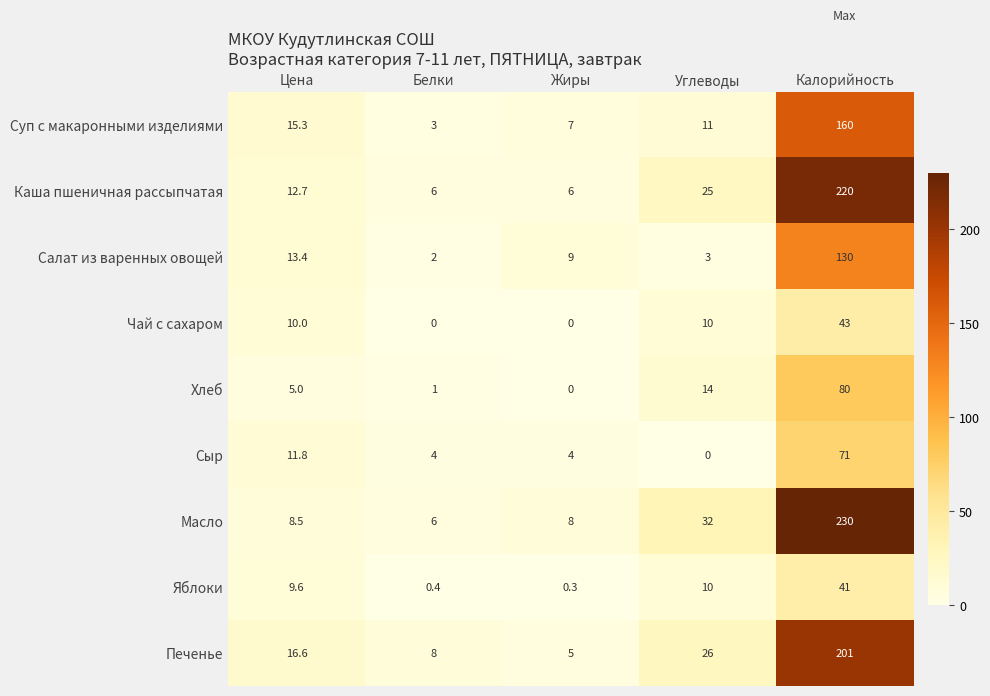

The Сыр series shows 71.0 at Калорийность. True or false?

True